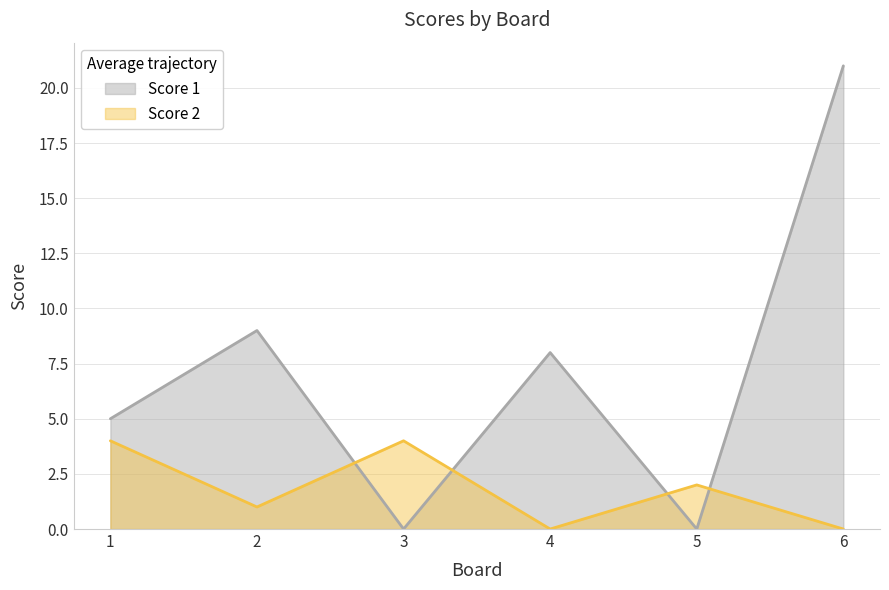

Between 5 and 2, which is larger?

2